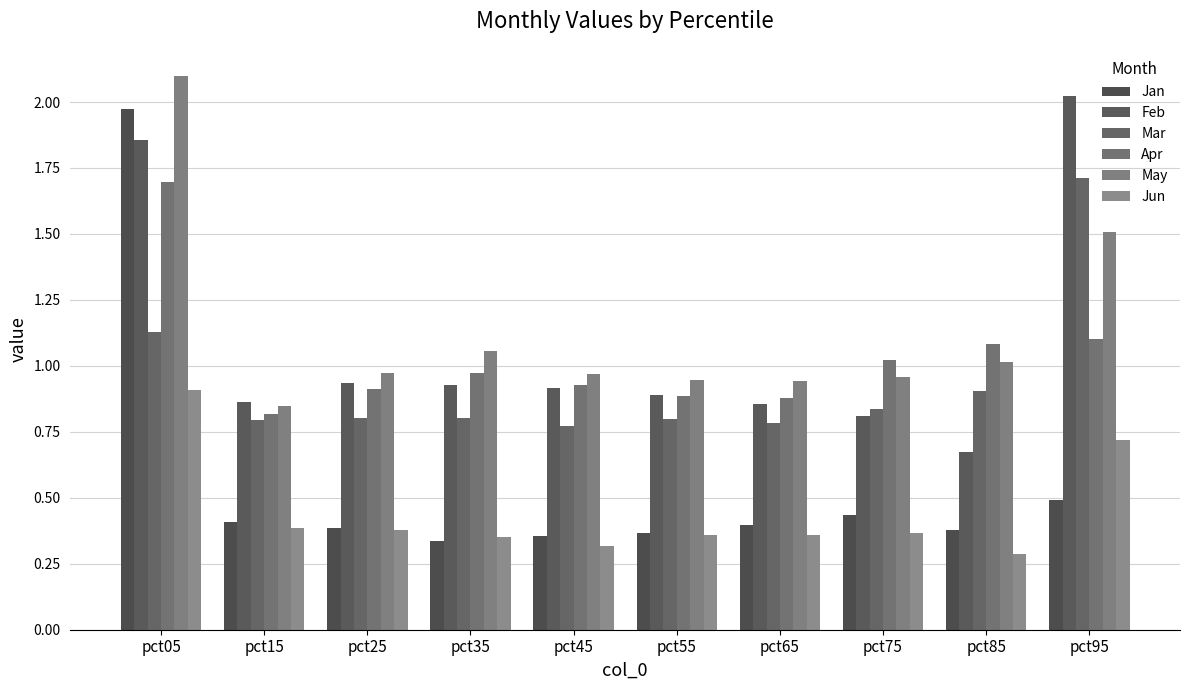

How many bars are there in each group?

6